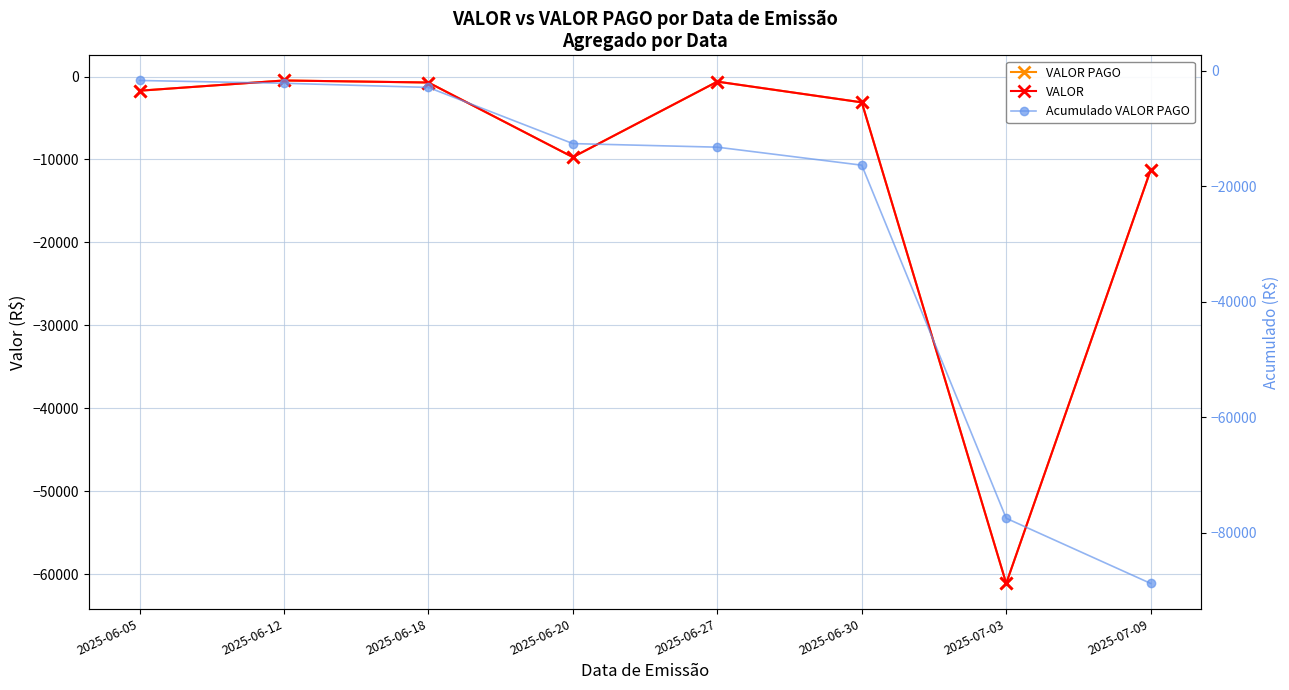

Which series has the widest spread of values?

Acumulado VALOR PAGO